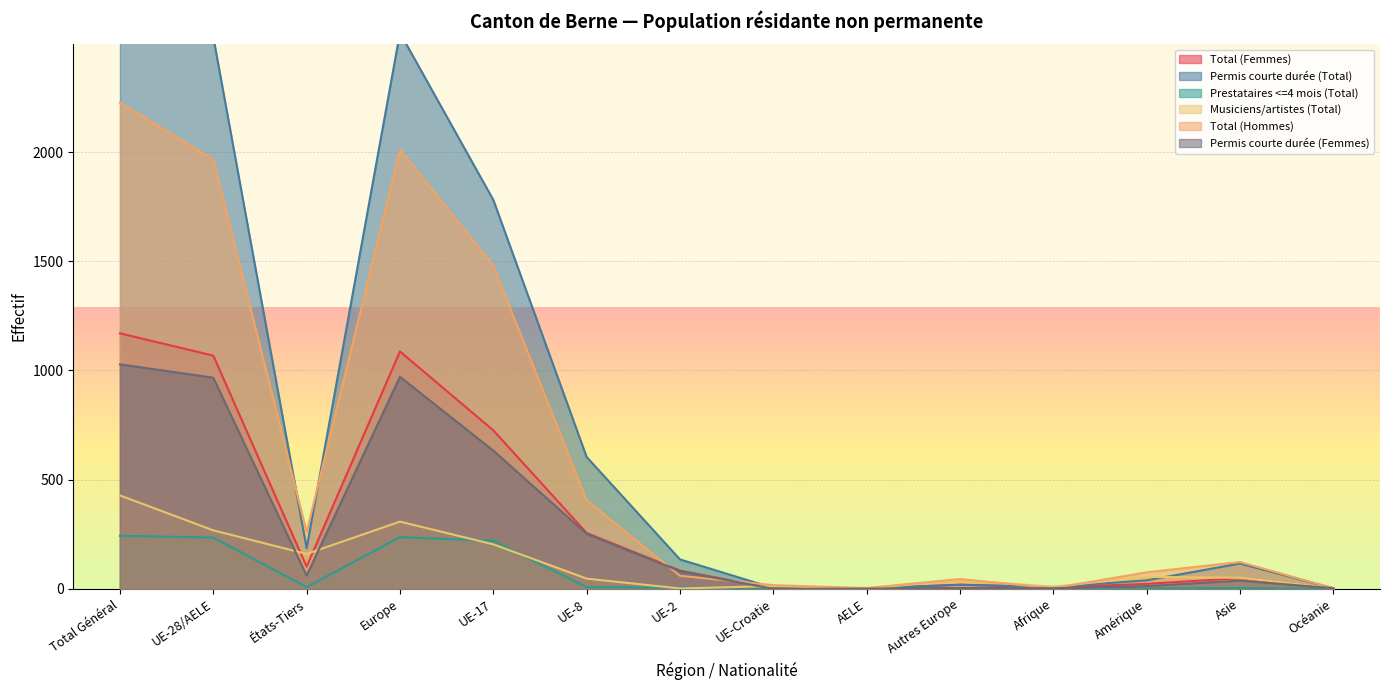

At how many categories does at least one series exceed 2099?

3